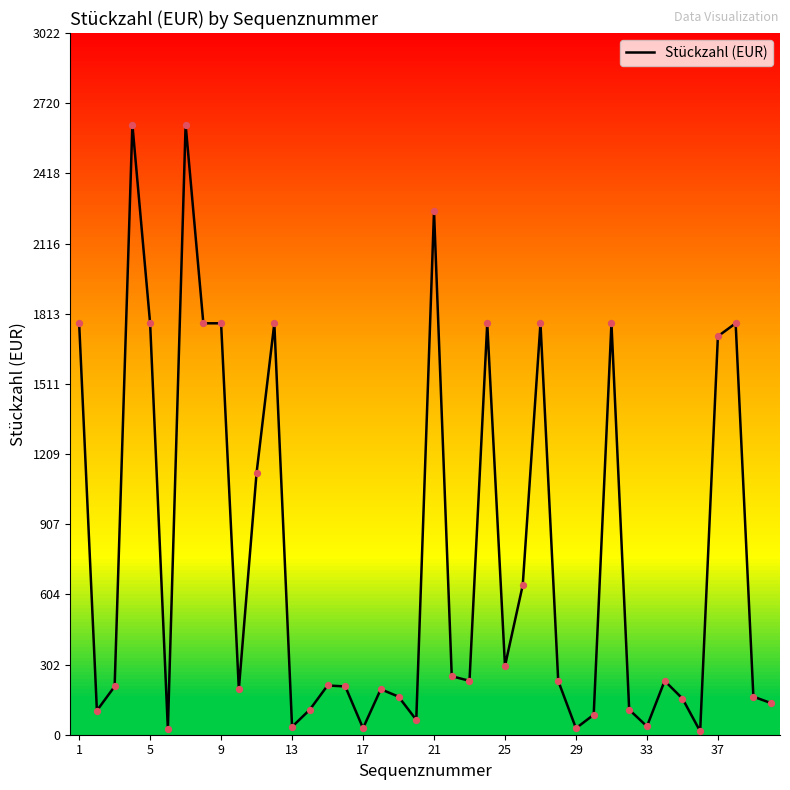

What is the difference between the maximum and minimum values?

2613